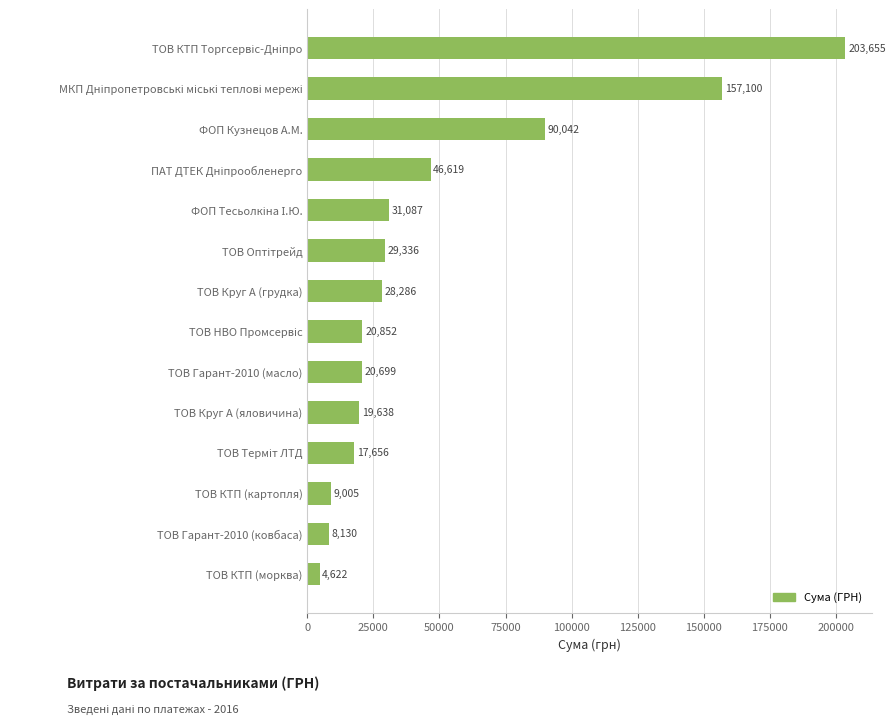

What is the smallest value displayed?

4621.8